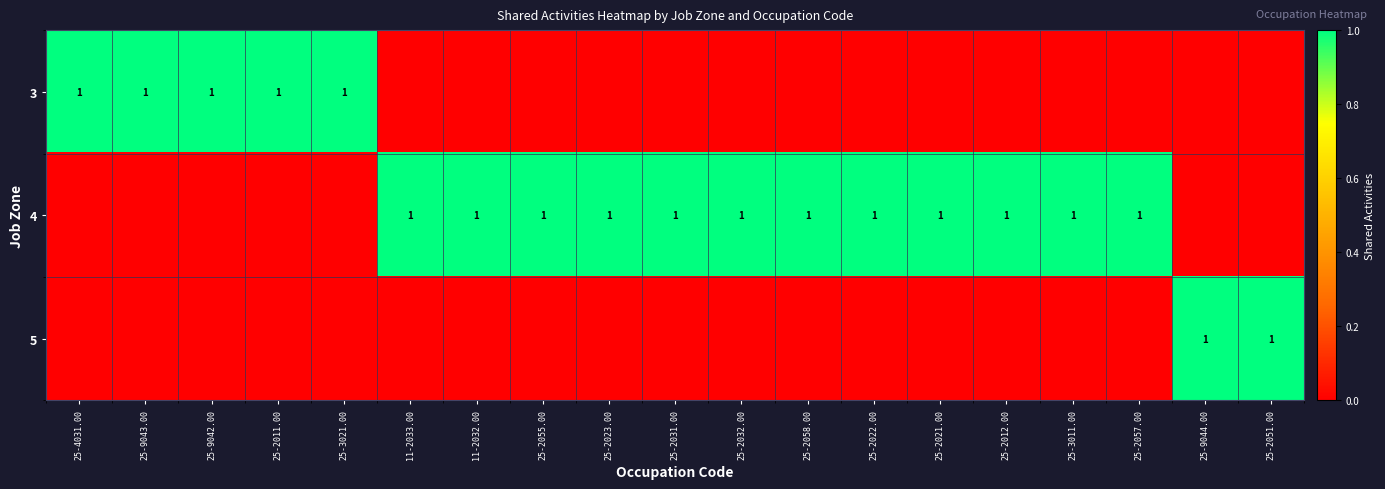

The value of 4 at 25-2023.00 is 1. True or false?

True